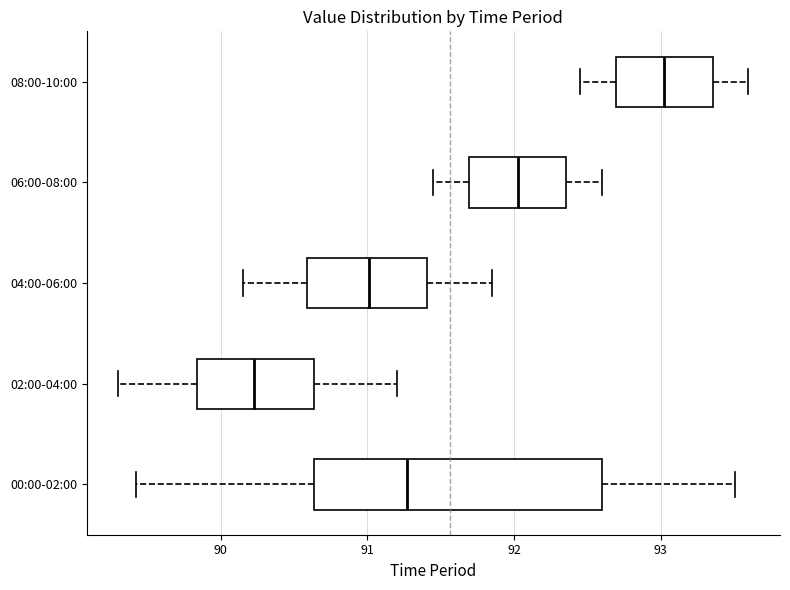

Which box is the widest, from its left edge to its right edge?

00:00-02:00